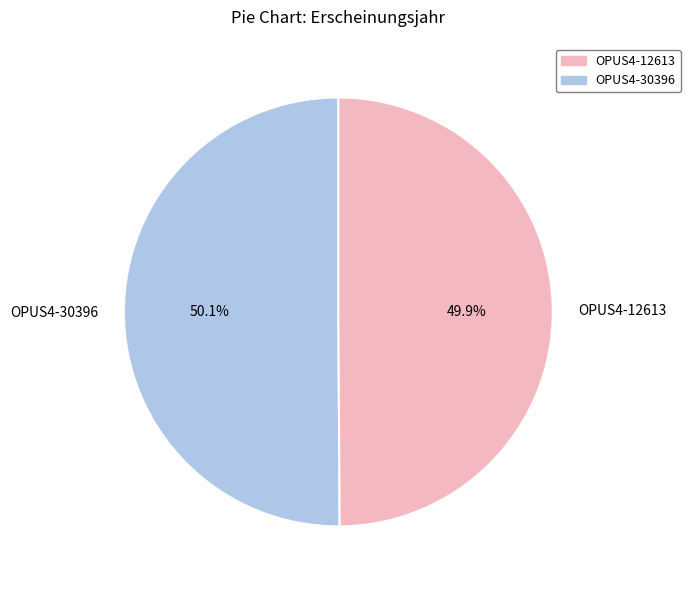

How much of the chart is everything except OPUS4-30396?

49.9%